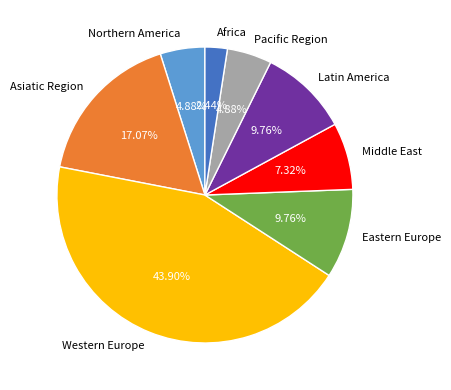

Is Latin America the majority of the pie?

No